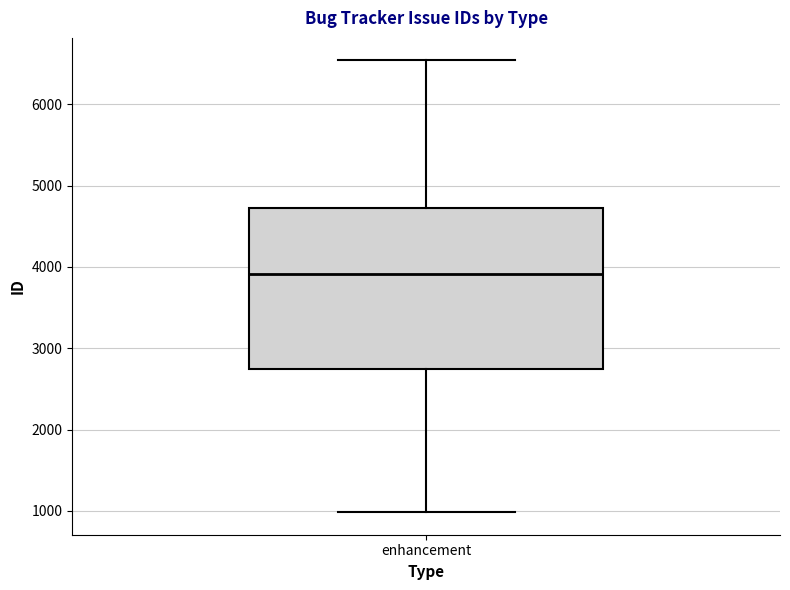

Transcribe this box plot: give where the median line is, the range the box spans, and where the two whiskers end, as read against the y-axis. The values are not printed on the chart, so give them approximately, as read against the axis.

median 3900, box 2700 to 4700, whiskers 1000 to 6500